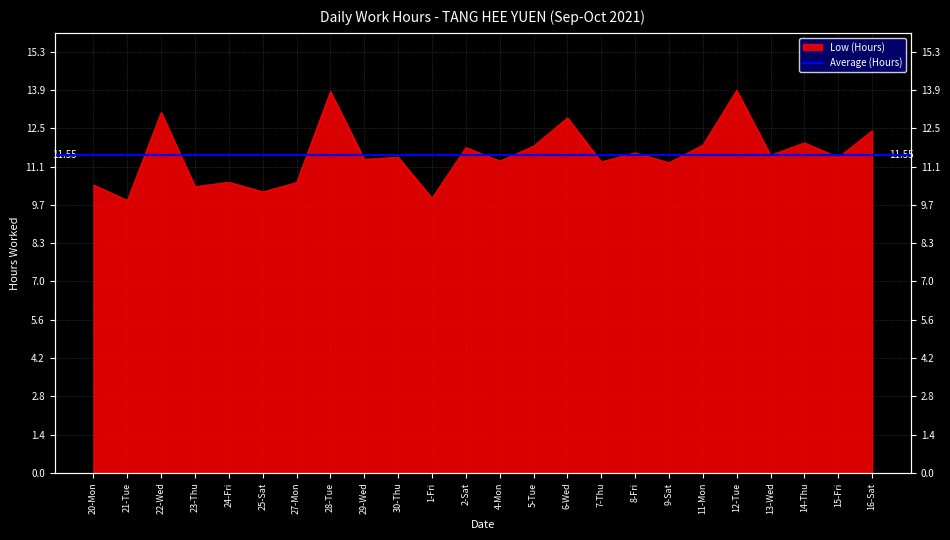

Does the chart display data point markers on the line(s)?

No